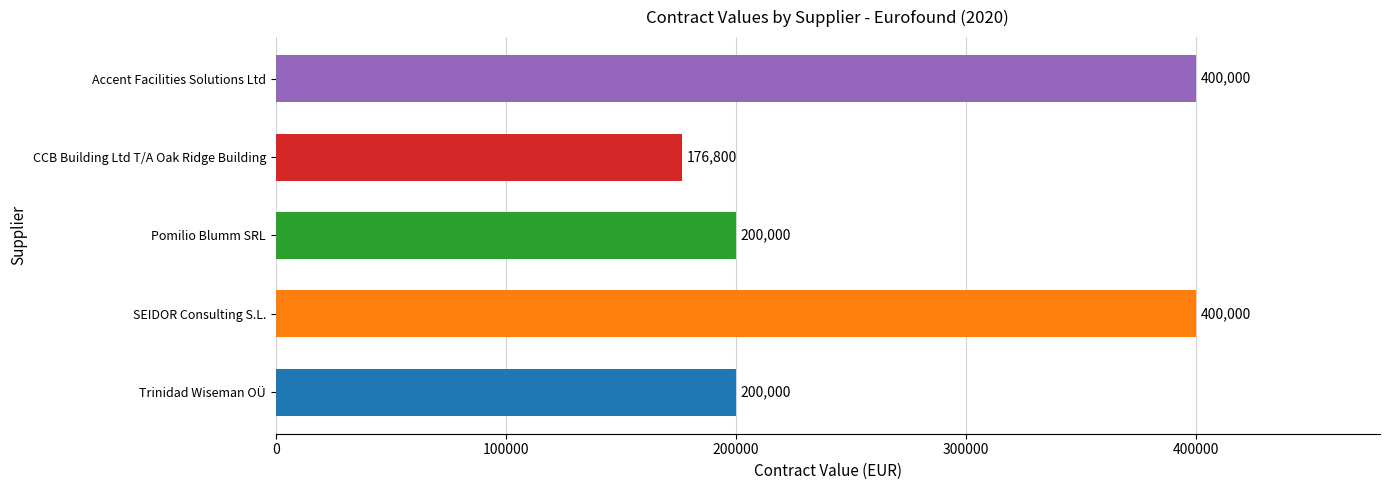

Count the values in the range 200000 to 400000.

4